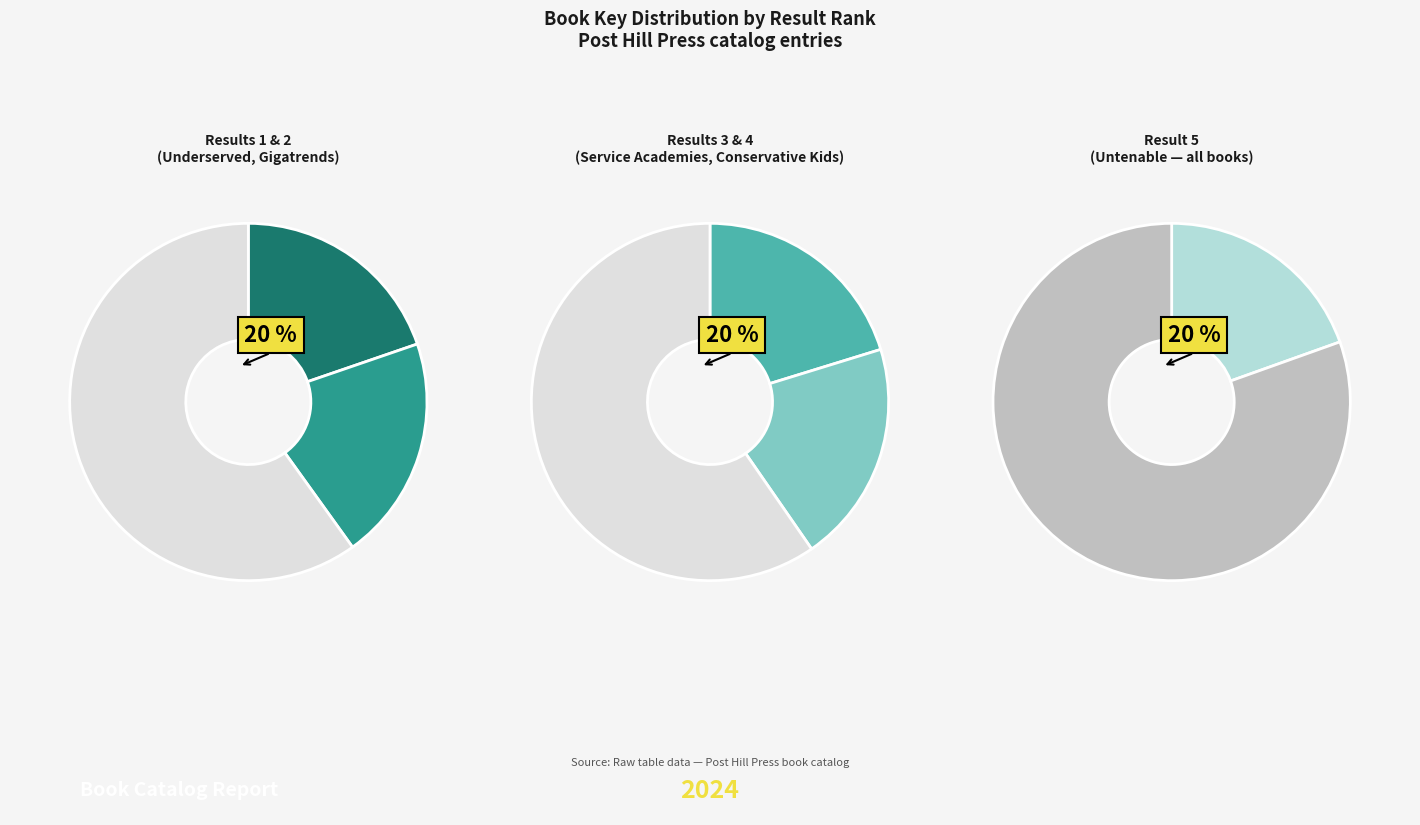

To the nearest percent, what is the average slice percentage?

20%